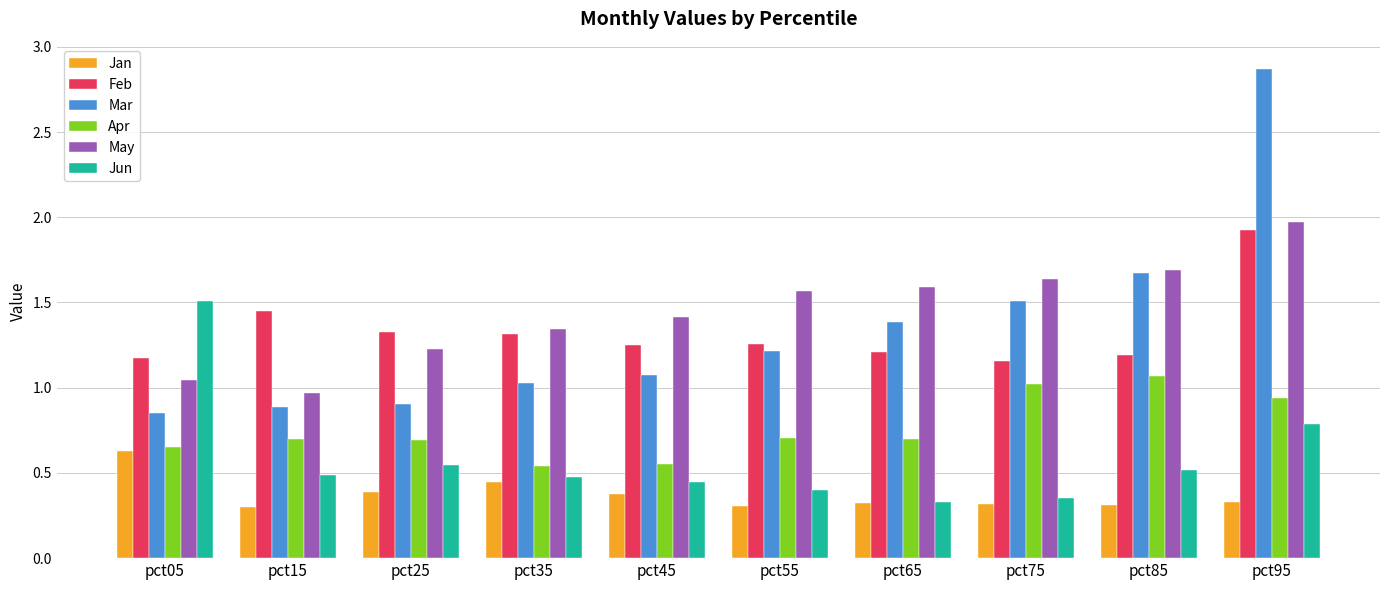

What is the sum of the Feb values at pct85 and pct25?

2.5